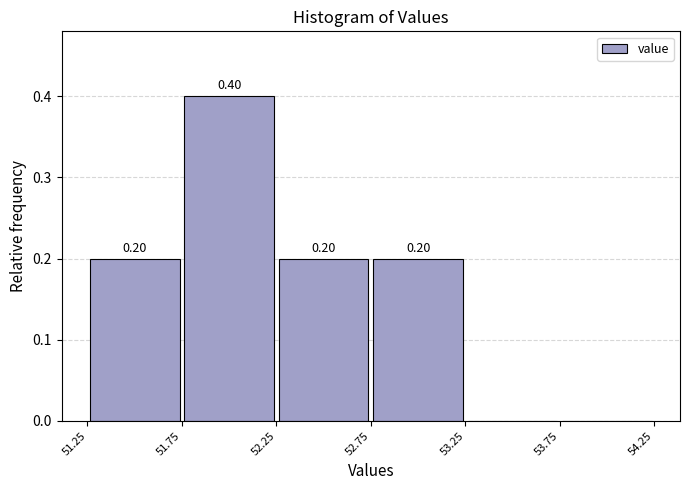

Over which range of the x-axis is the bar tallest?

51.75 to 52.25